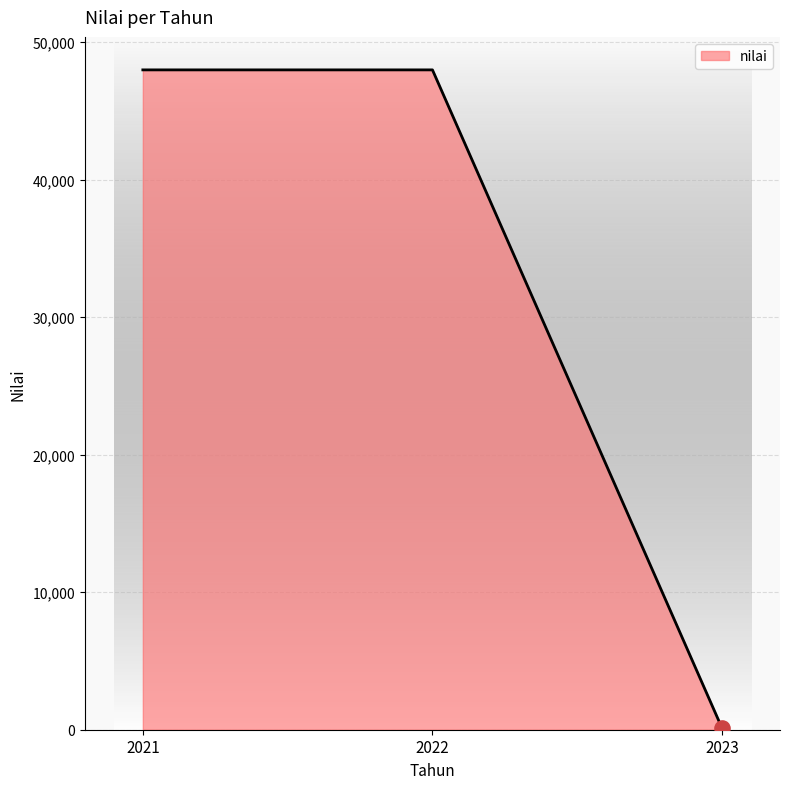

What is the maximum value shown in the chart?

47977.7